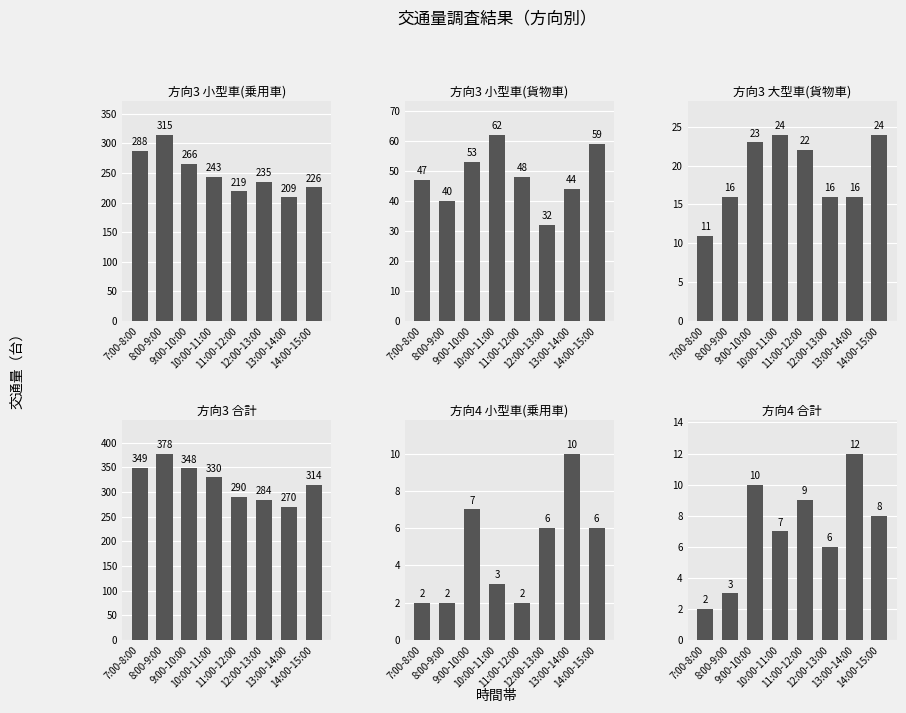

Count the number of data series in this chart.

6